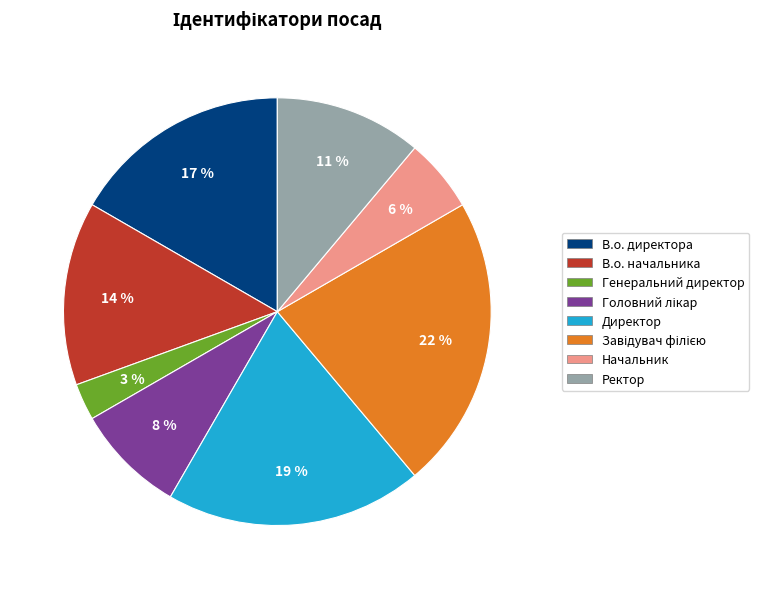

How many segments does this pie chart have?

8